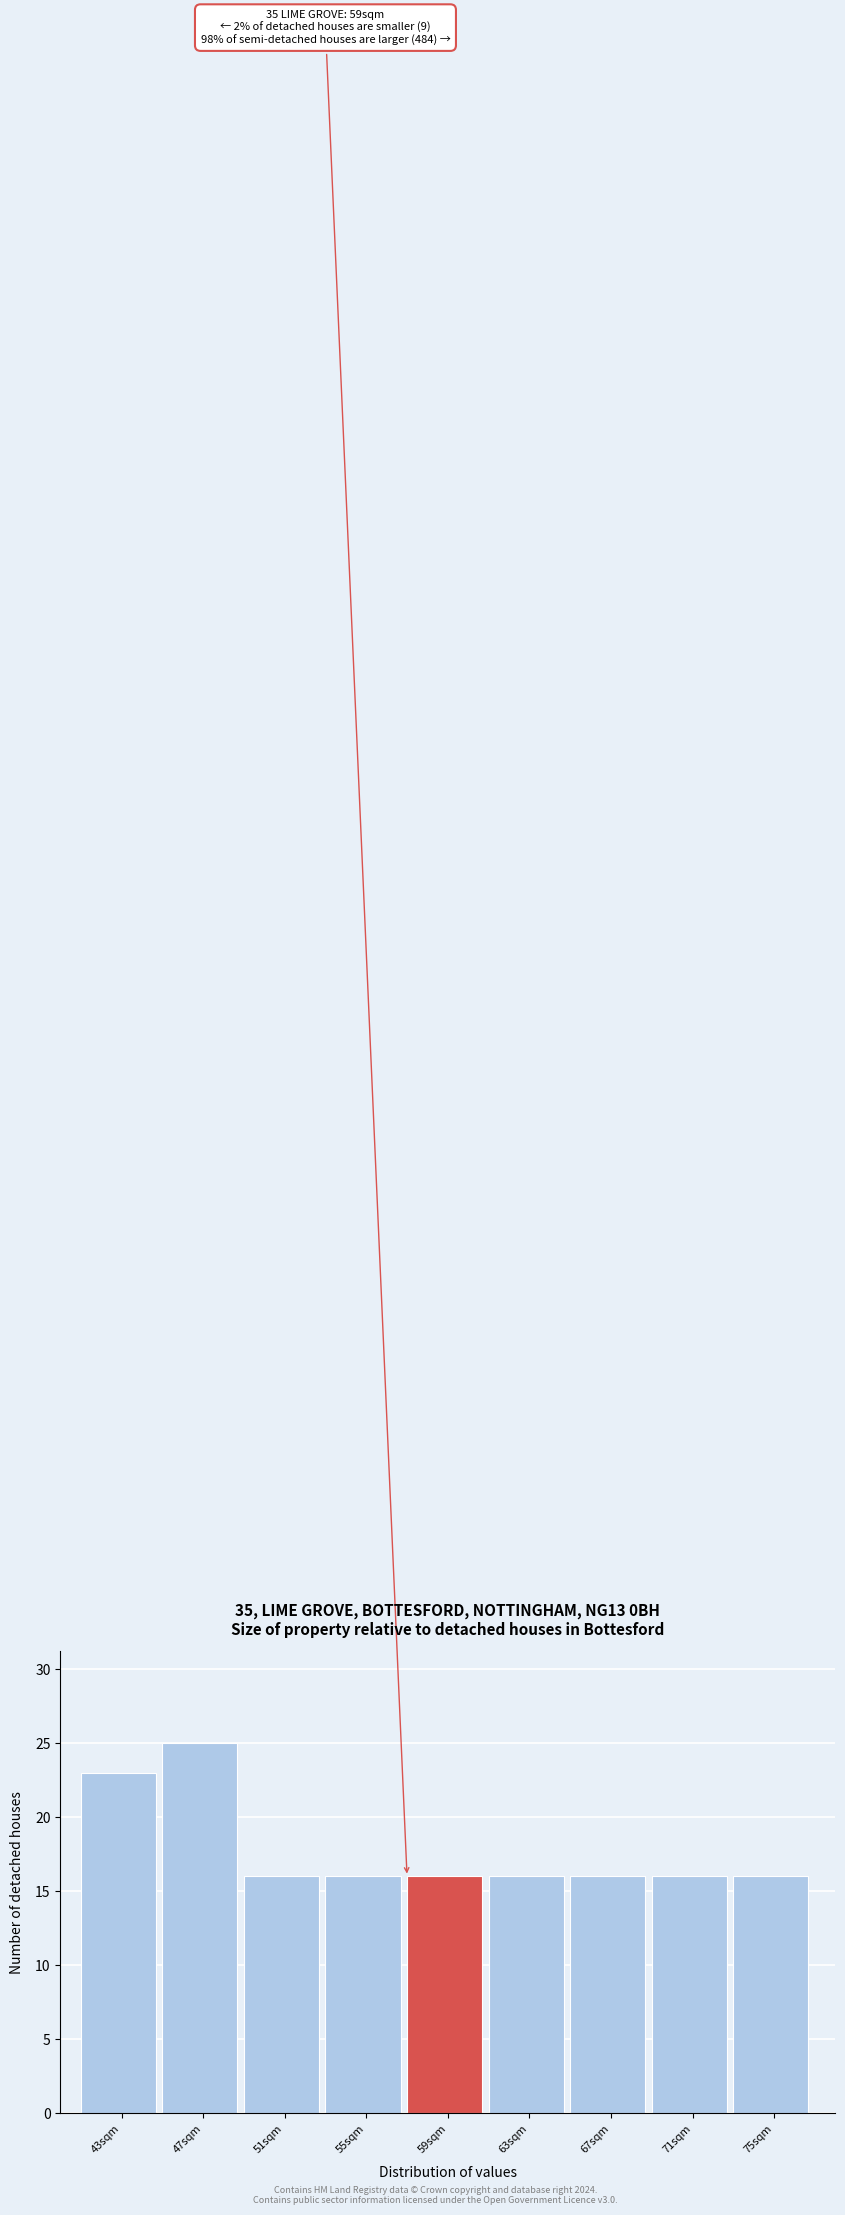

Reading left to right, list all the values displayed in this chart.

43sqm=23	47sqm=25	51sqm=16	55sqm=16	59sqm=16	63sqm=16	67sqm=16	71sqm=16	75sqm=16